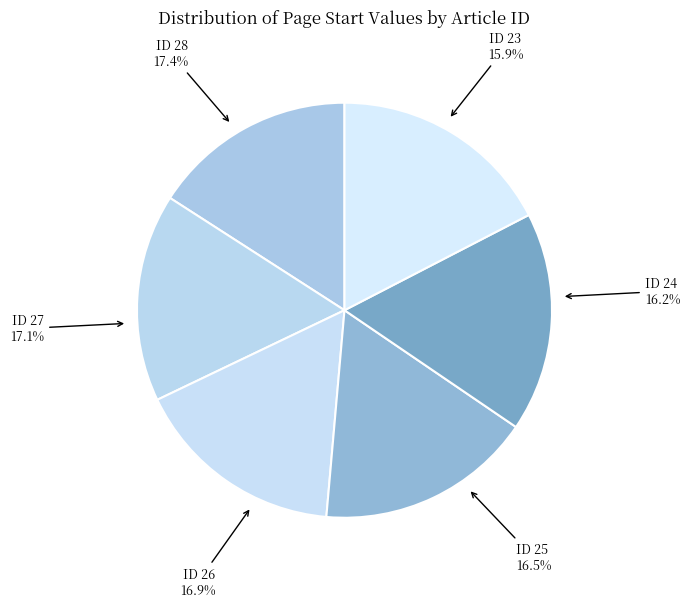

Is it true that 26 is 17% of the pie?

True